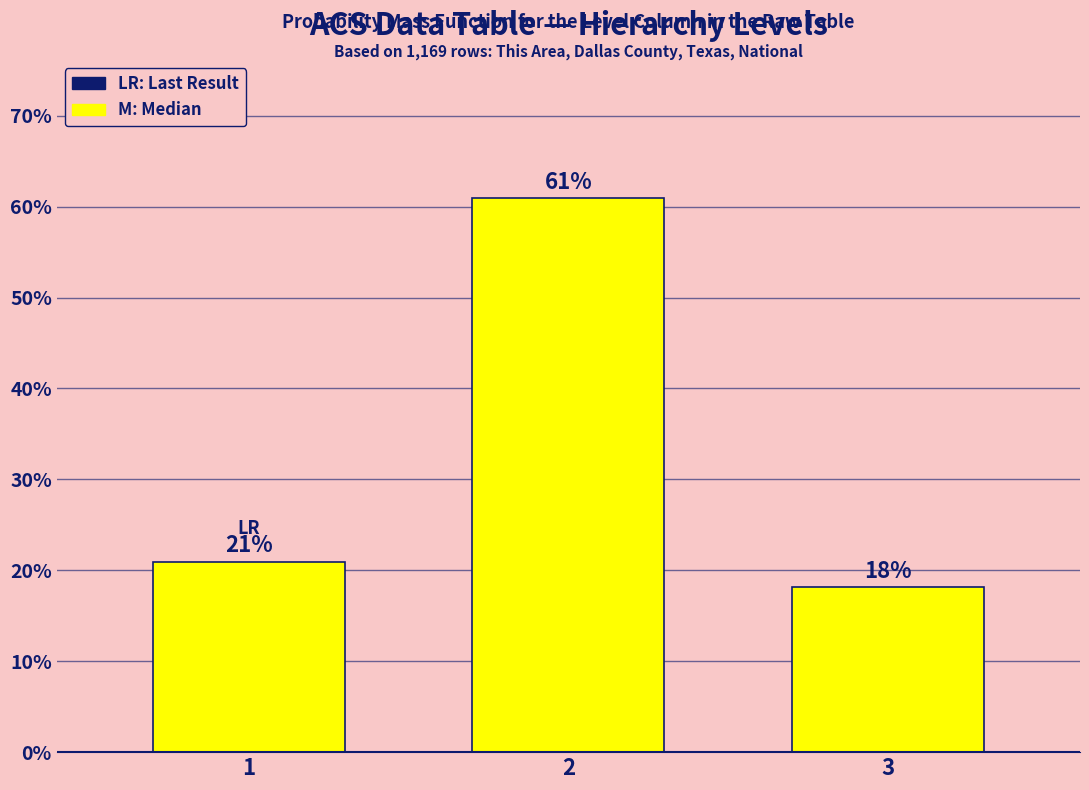

What is the value of the 3rd bar from the left?

18.1